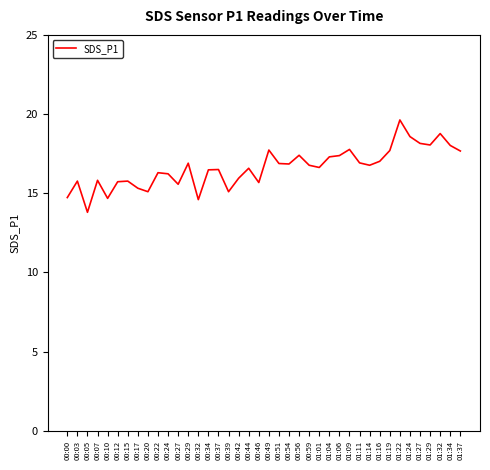

What position from the left is 00:03?

2